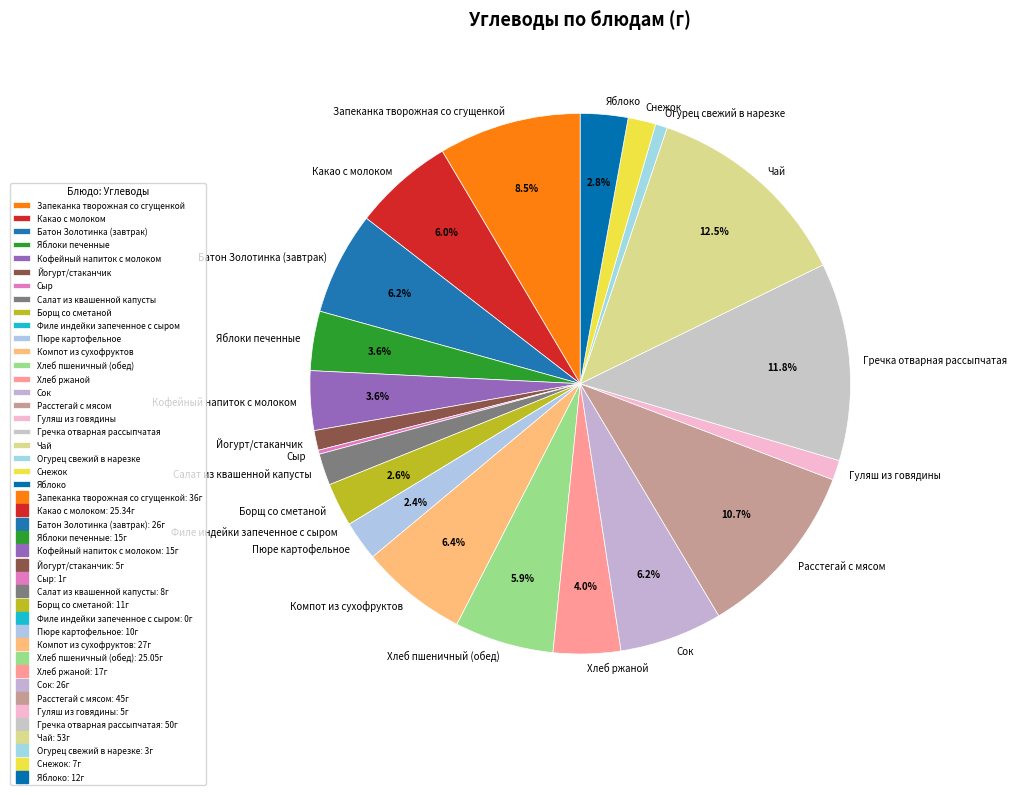

True or false: Батон Золотинка (завтрак) accounts for 15% of the total.

False